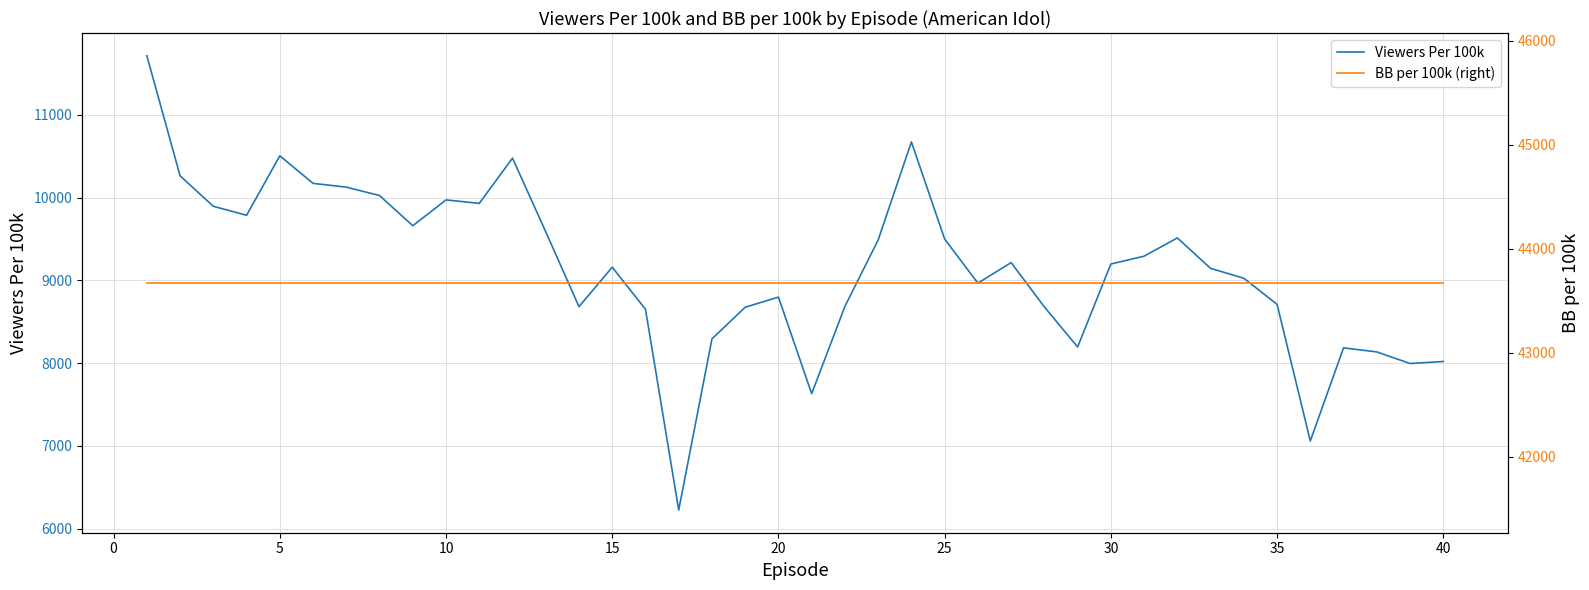

How many data points does each series have?

40